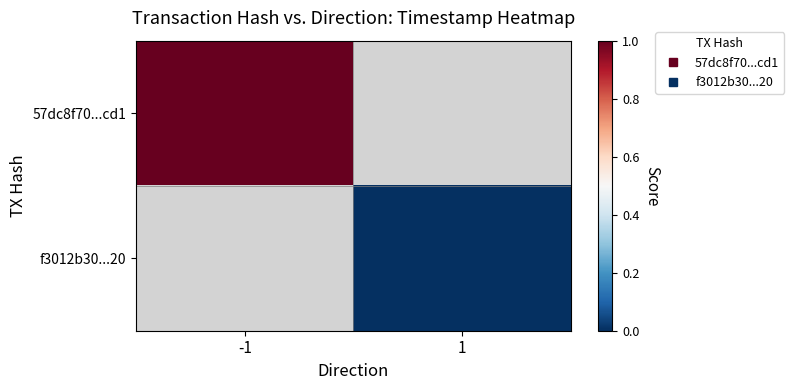

At which label does 57dc8f70...cd1 reach its peak?

-1